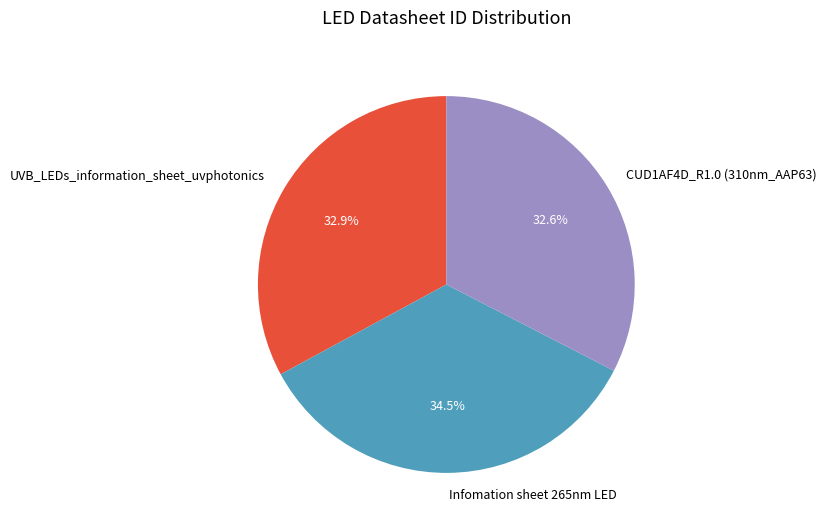

Approximately how many times larger is the value at Infomation sheet 265nm LED compared to CUD1AF4D_R1.0 (310nm_AAP63)?

1.1